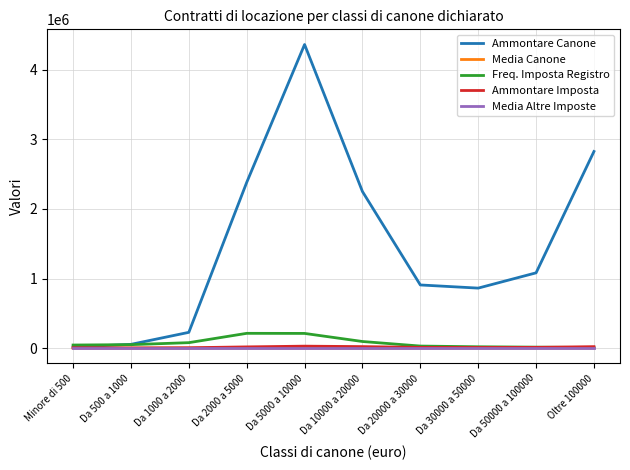

Which series has the largest range (max minus min)?

Ammontare Canone